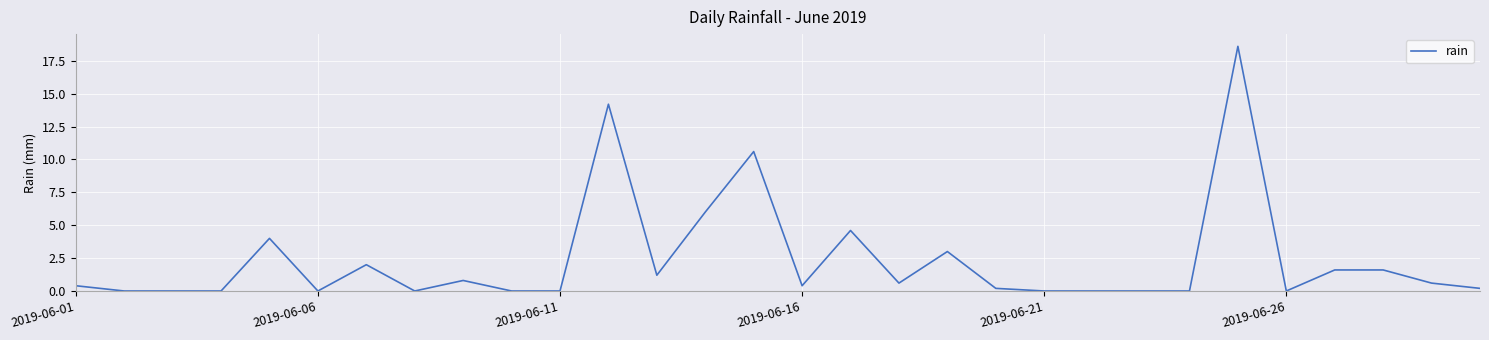

What is the difference between the maximum and minimum values?

18.6